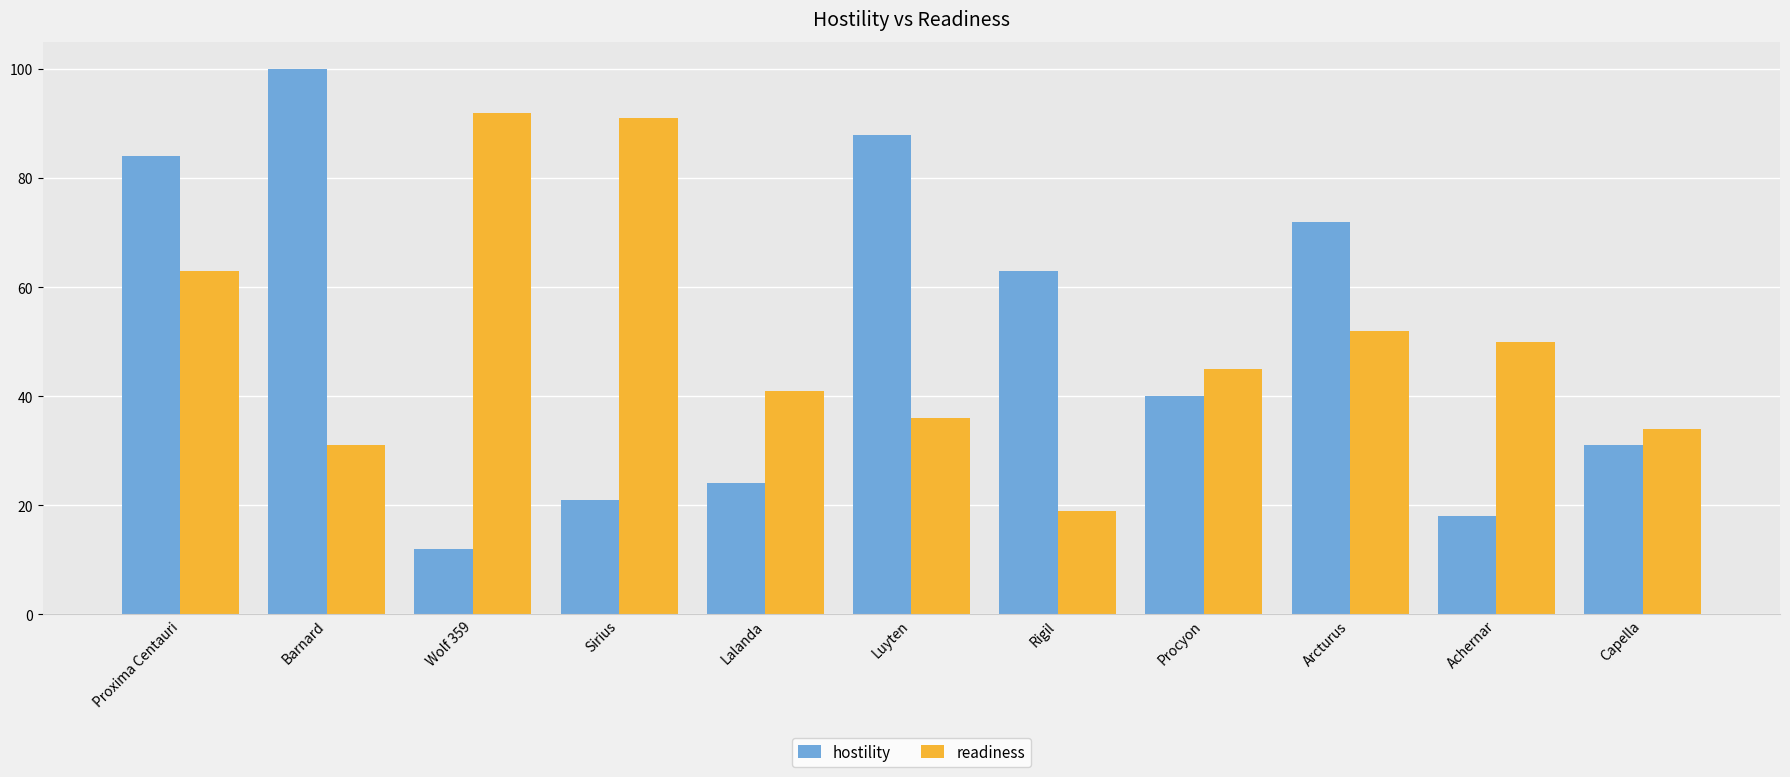

What is the label of the 3rd bar from the right?

Arcturus